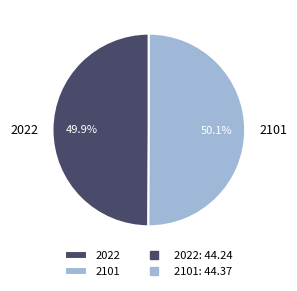

The 2101 slice represents 60% of the pie. True or false?

False